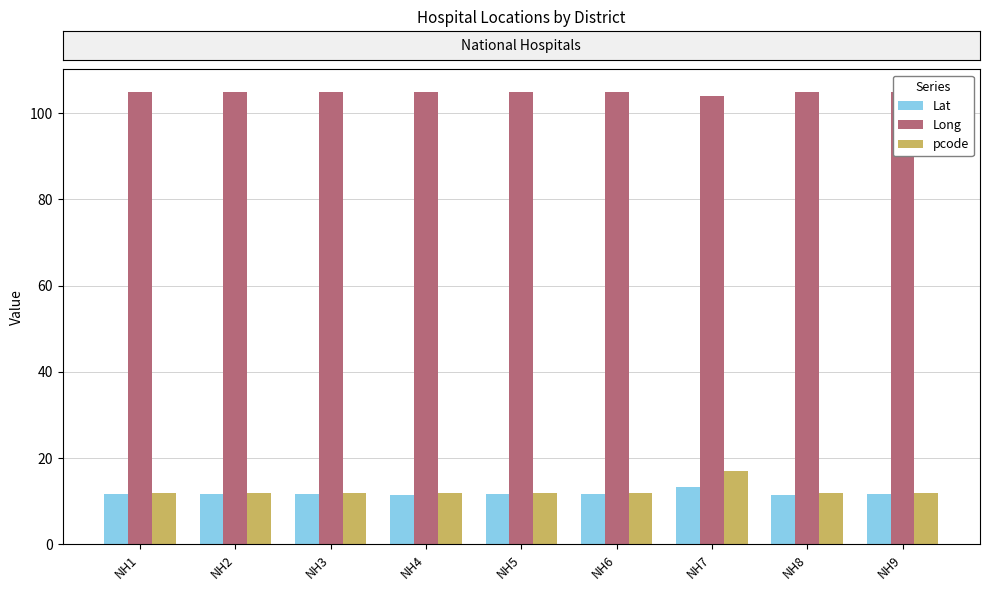

The Lat series shows 4.6 at NH6. True or false?

False